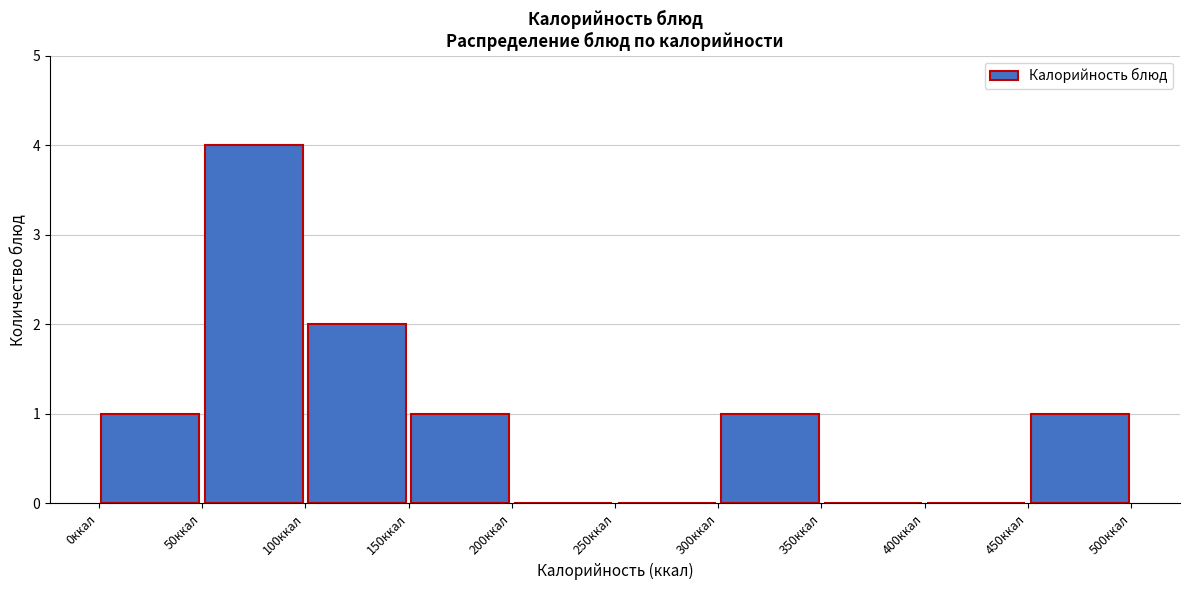

Reading left to right, transcribe this chart: for each bar, give the range it covers on the x-axis and its height. The values are not printed on the chart, so give them approximately, as read against the axis.

0 to 50: 1
50 to 100: 4
100 to 150: 2
150 to 200: 1
200 to 250: 0
250 to 300: 0
300 to 350: 1
350 to 400: 0
400 to 450: 0
450 to 500: 1